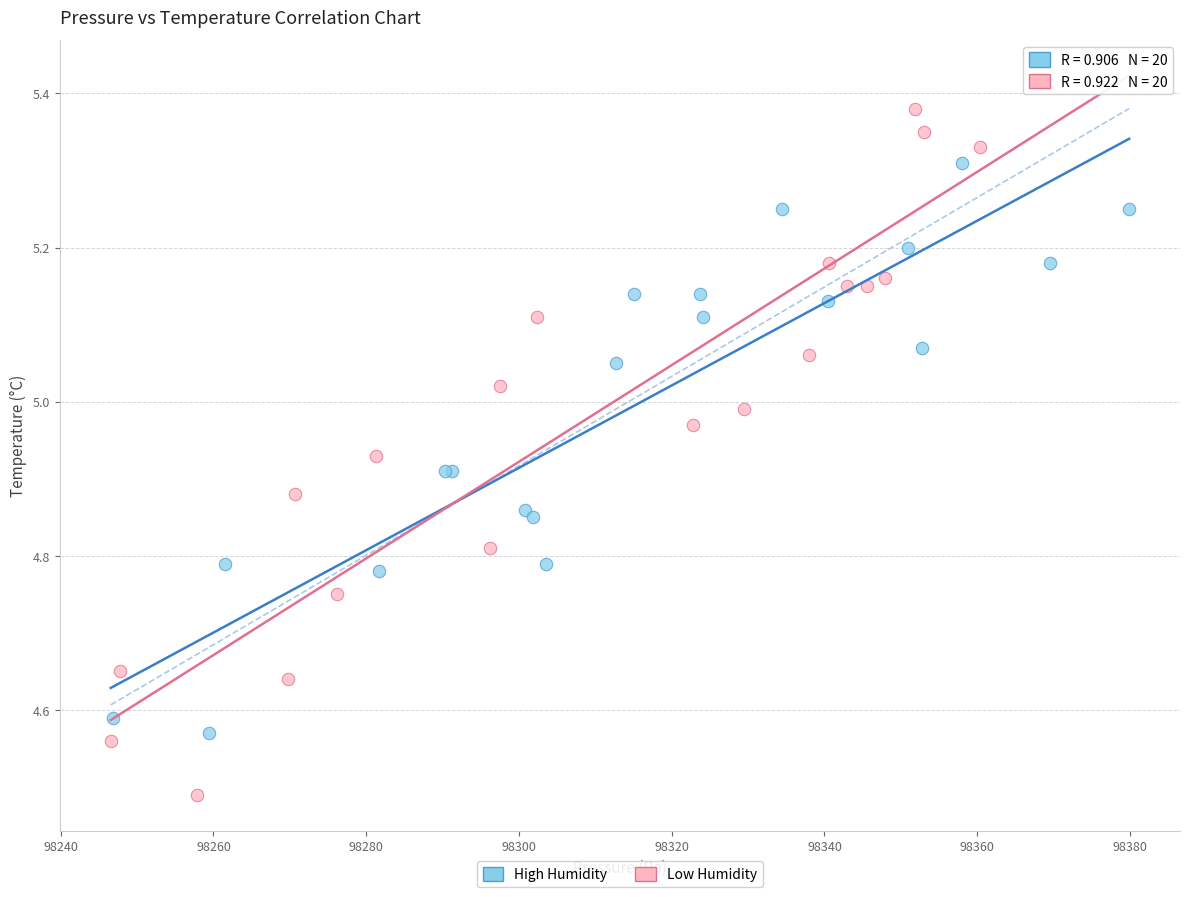

Which series reaches the maximum Y coordinate?

Low Humidity